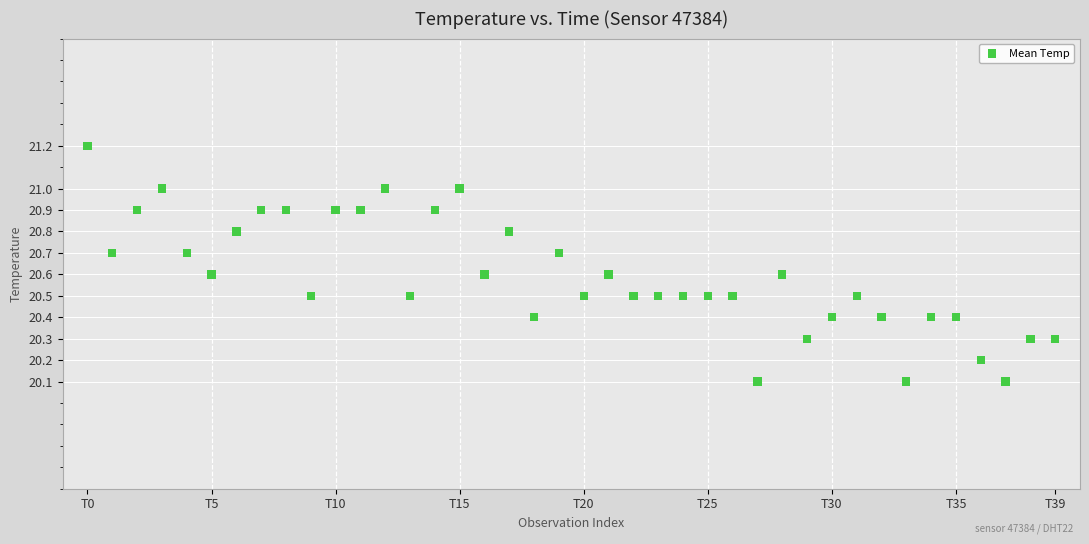

What is the range of Y values (max minus min)?

1.1